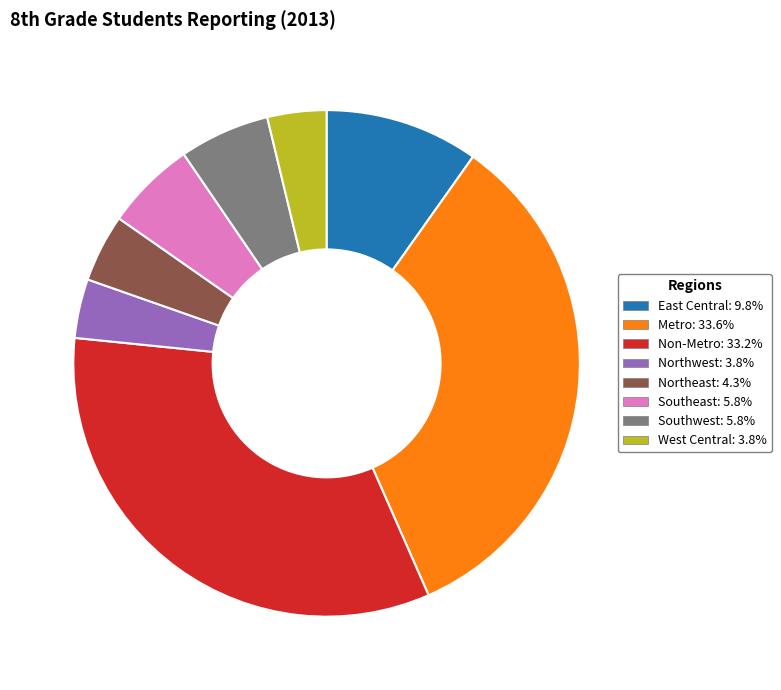

Count the number of slices in the pie.

8